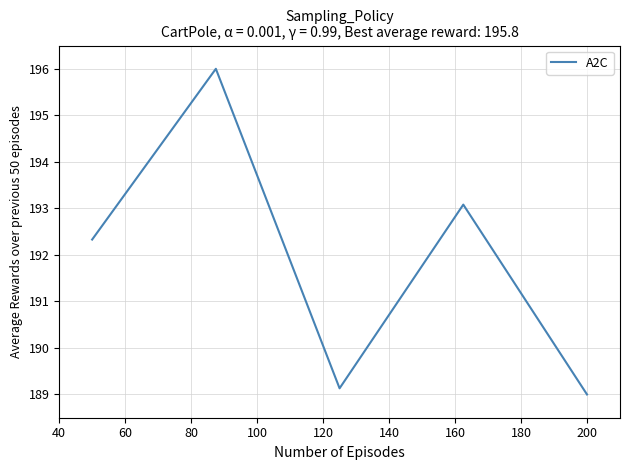

How many interior local peaks (higher than both neighbors) does the data have?

2